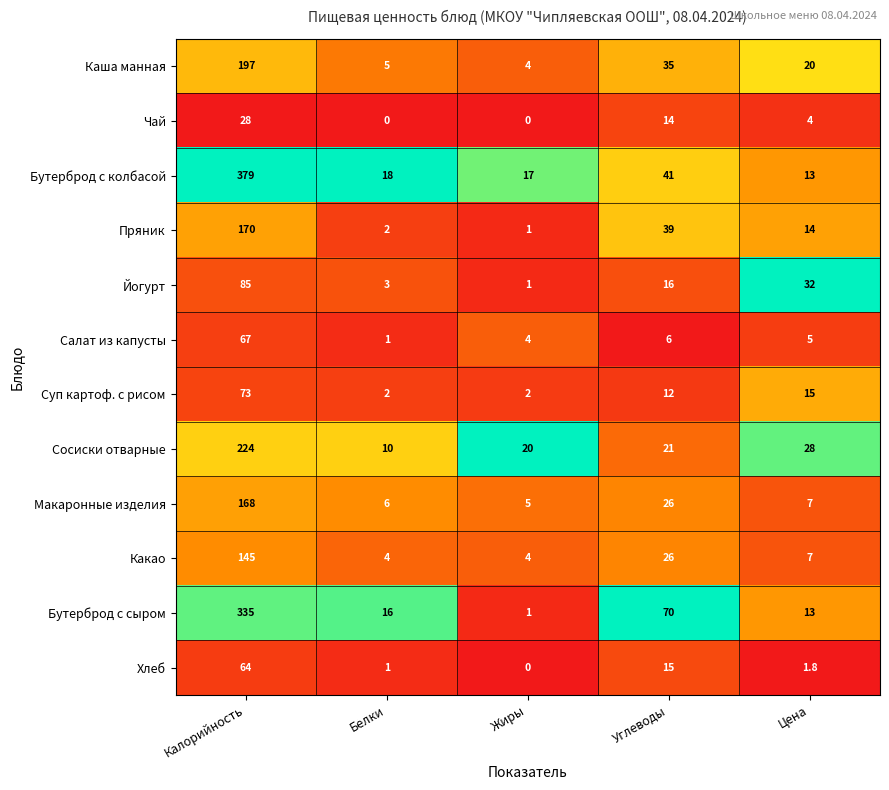

List the series in order of their peak value, lowest first.

Чай, Хлеб, Салат из капусты, Суп картоф. с рисом, Йогурт, Какао, Макаронные изделия, Пряник, Каша манная, Сосиски отварные, Бутерброд с сыром, Бутерброд с колбасой